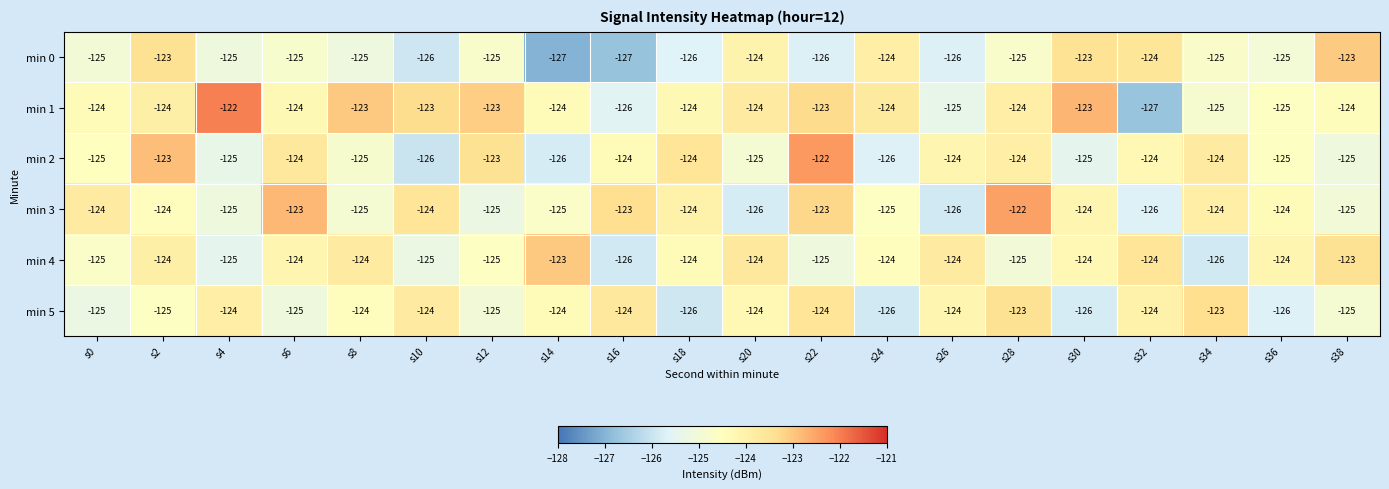

Is it true that min 5 equals -125 at s2?

True